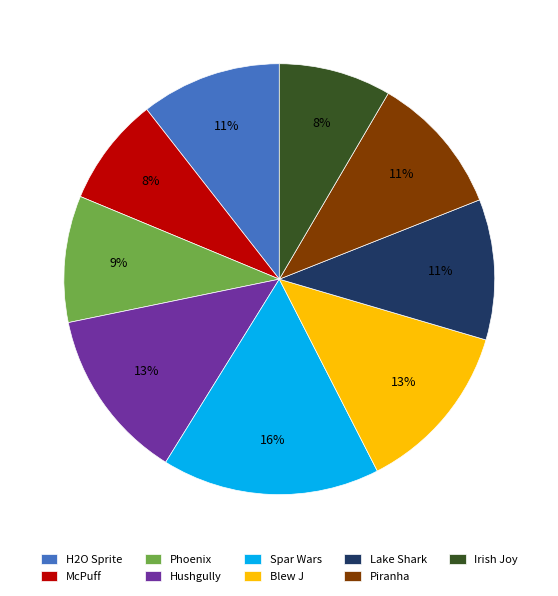

Is there a majority slice in this chart?

No